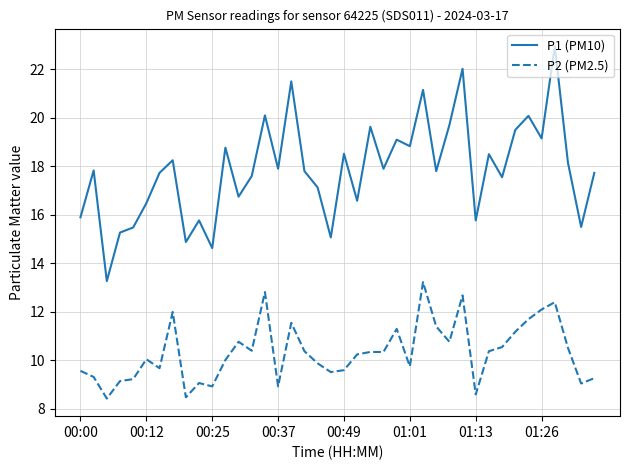

Rank the series by their average value, from lowest to highest.

P2 (PM2.5), P1 (PM10)